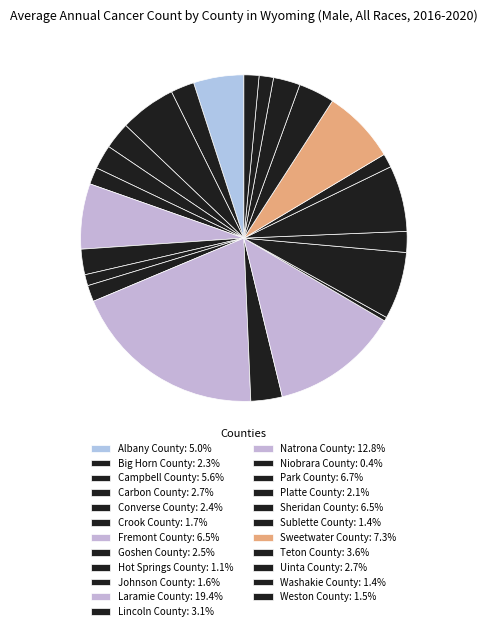

To the nearest percent, what is the average slice percentage?

4%